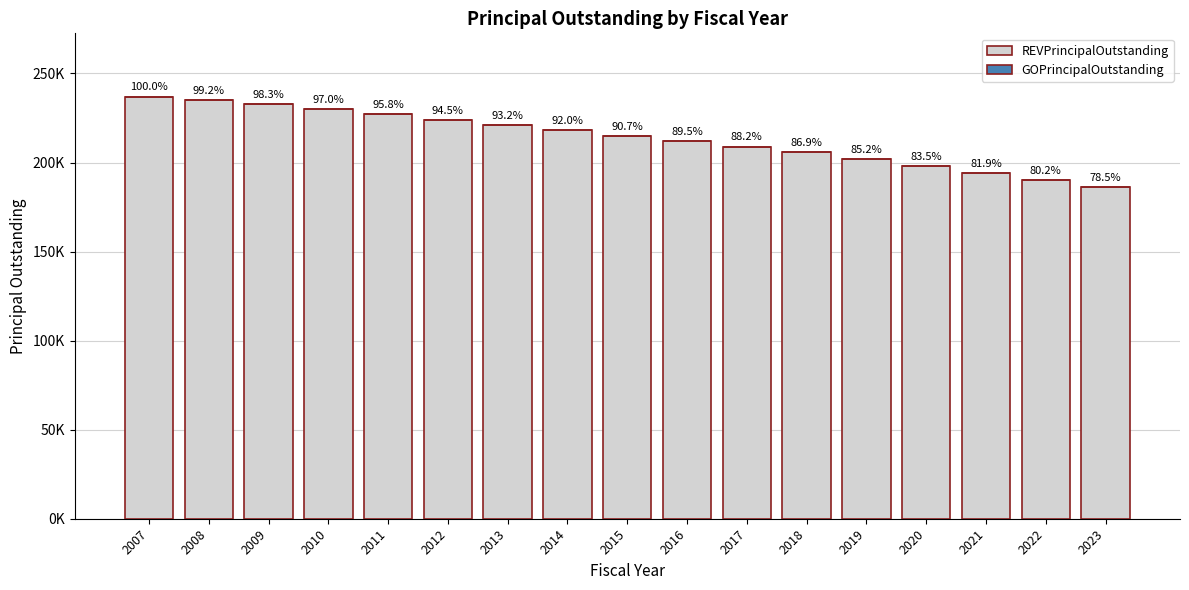

Reading right to left, transcribe all the data shown in this chart.

REVPrincipalOutstanding: 186000	190000	194000	198000	202000	206000	209000	212000	215000	218000	221000	224000	227000	230000	233000	235000	237000
GOPrincipalOutstanding: 0	0	0	0	0	0	0	0	0	0	0	0	0	0	0	0	0